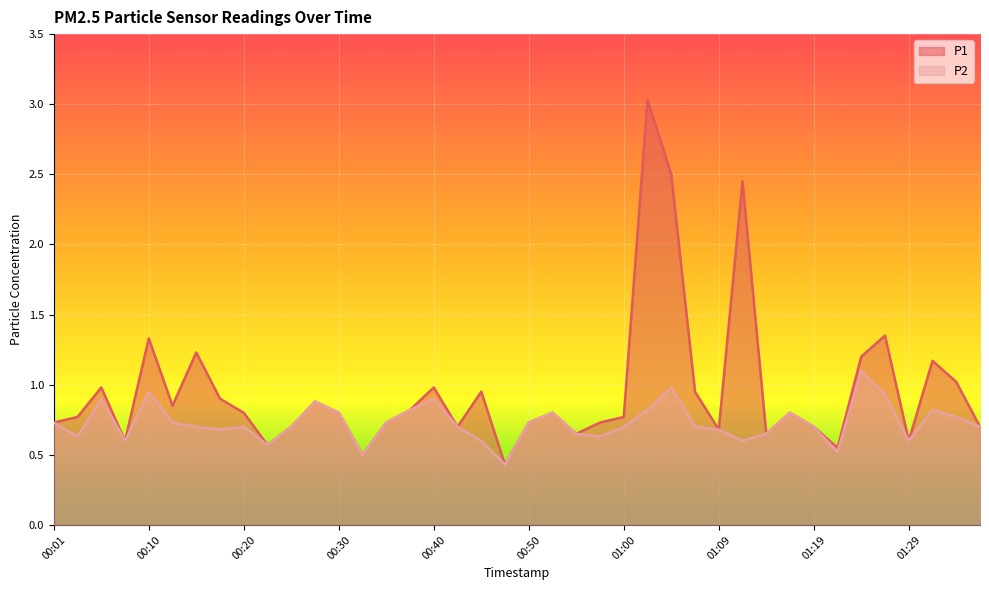

Which series has the largest total across all categories?

P1